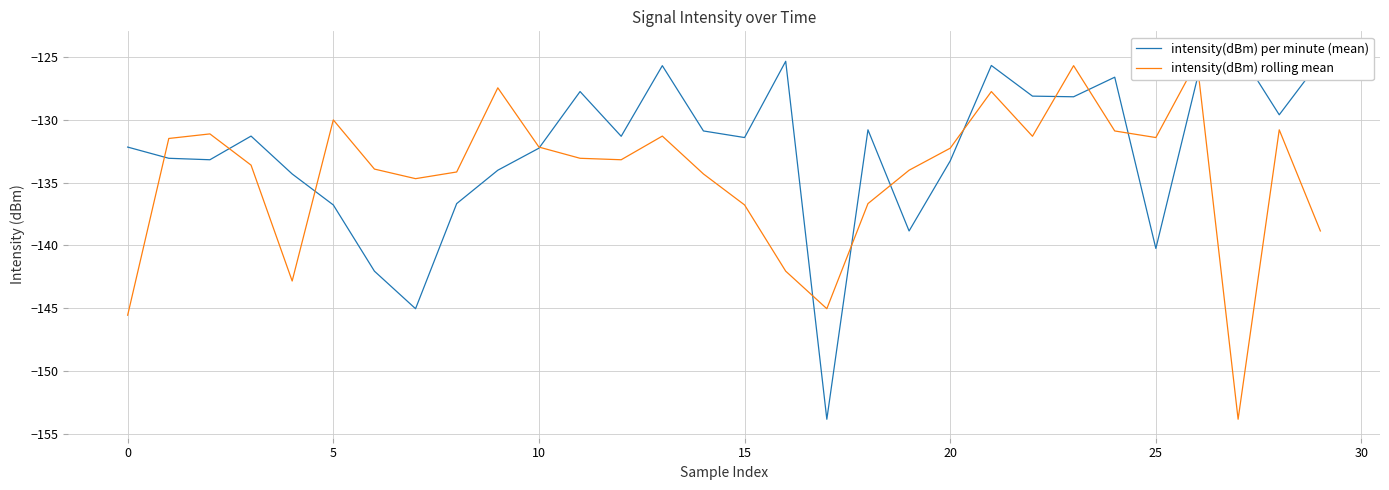

Does the chart display data point markers on the line(s)?

No